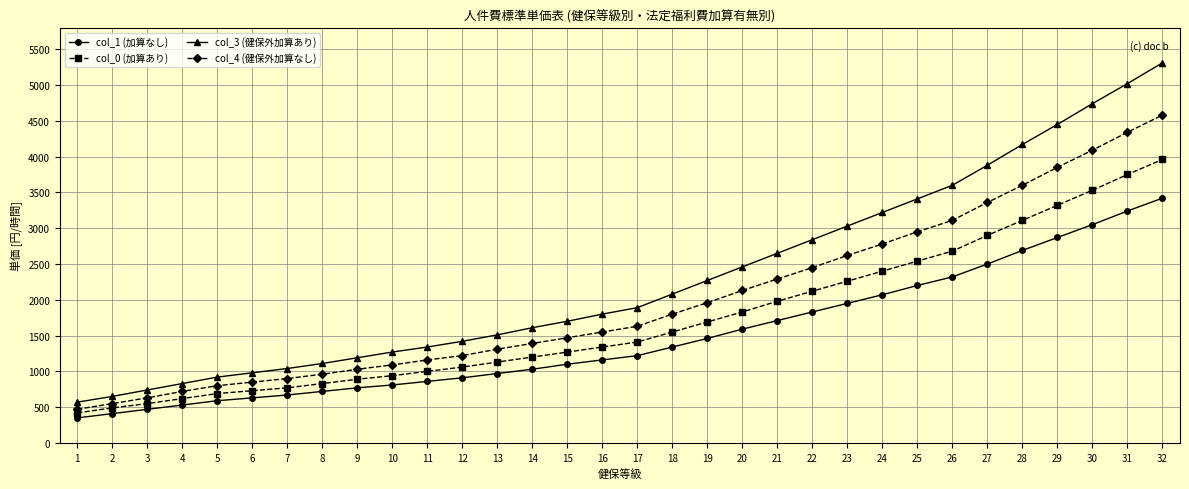

Which series has the largest range (max minus min)?

col_3 (健保外加算あり)